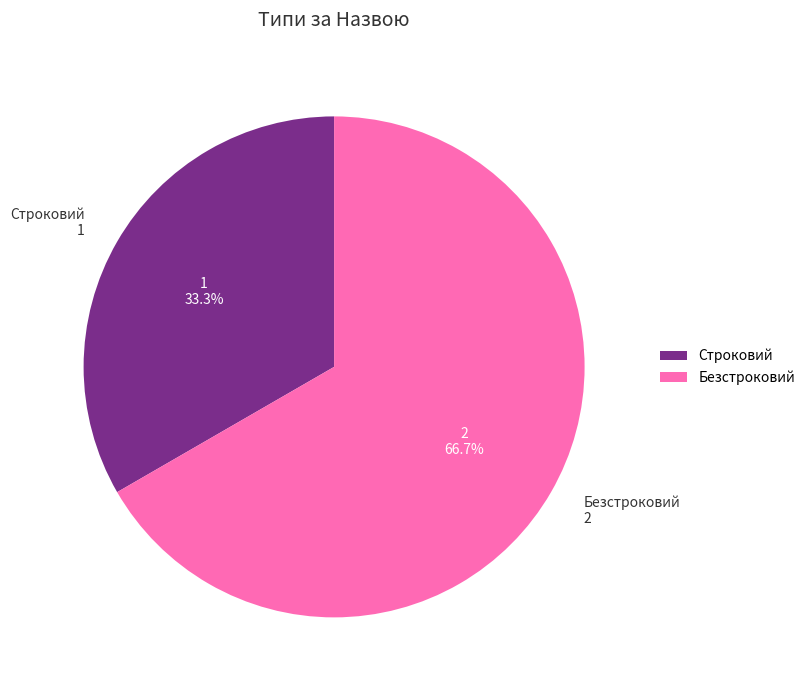

Approximately how many times larger is the value at Строковий compared to Безстроковий?

0.5